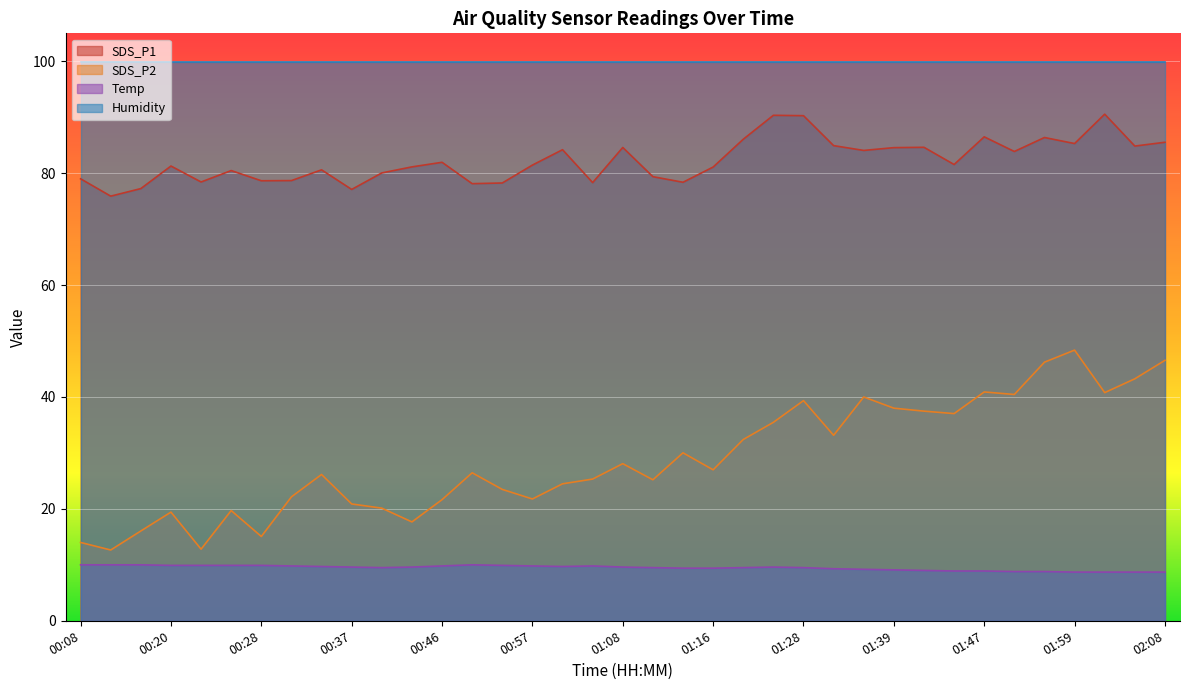

What is the label of the 36th point from the right?

00:15